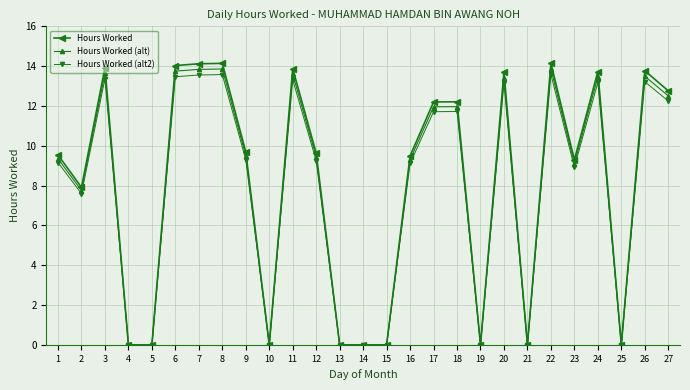

True or false: Hours Worked (alt2) has a value of 13.6 at 7.

True